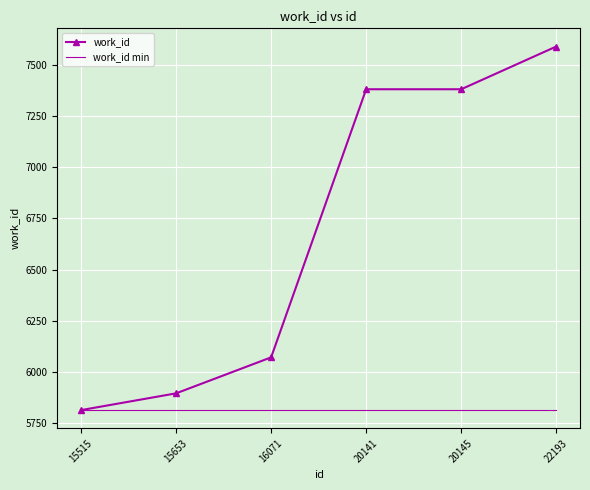

What are all the series names shown in the legend?

work_id, work_id min